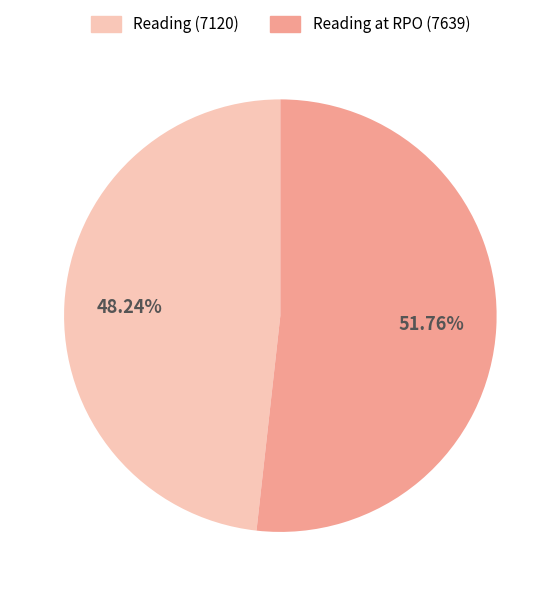

Is there any slice that represents more than half of the pie?

Yes